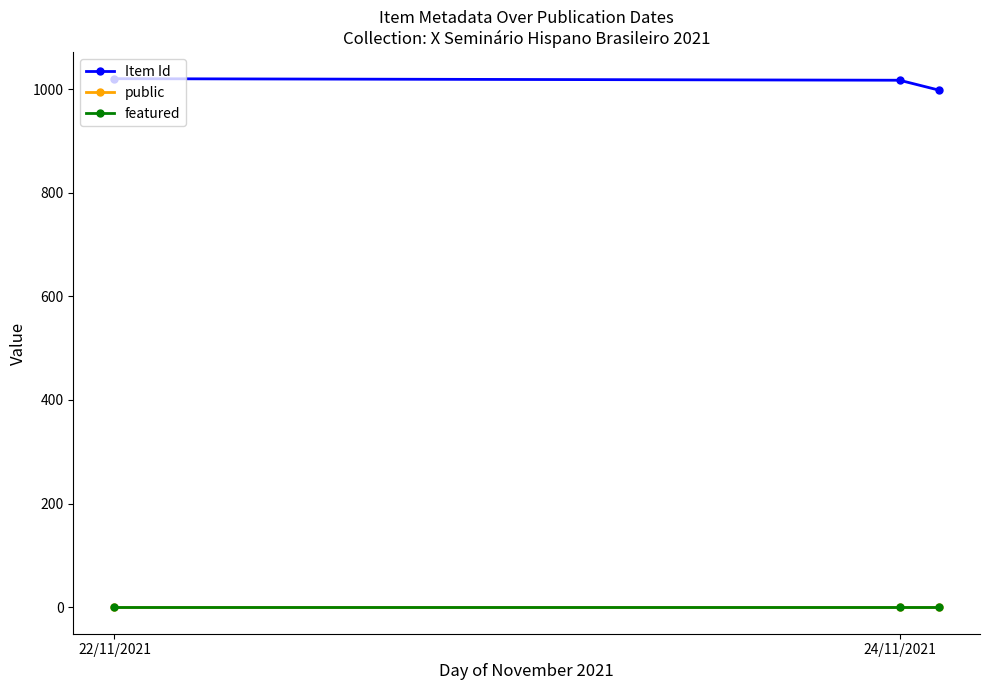

How many lines are shown in the chart?

3